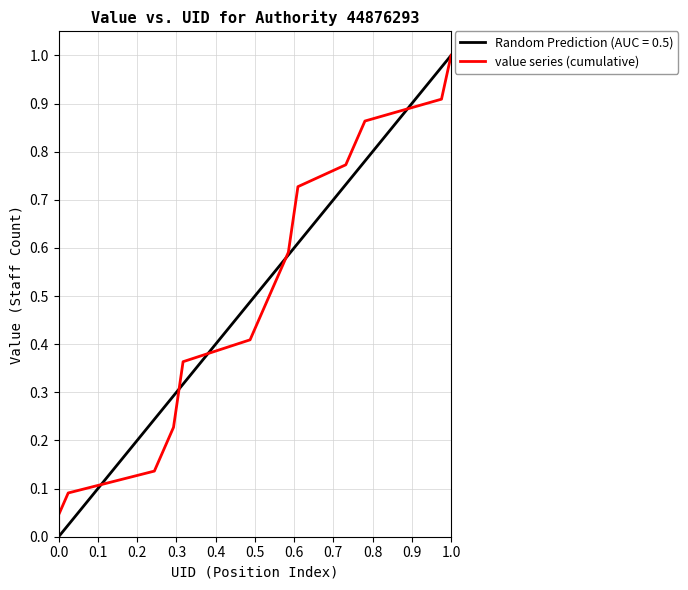

What is the greatest value displayed?

1.0